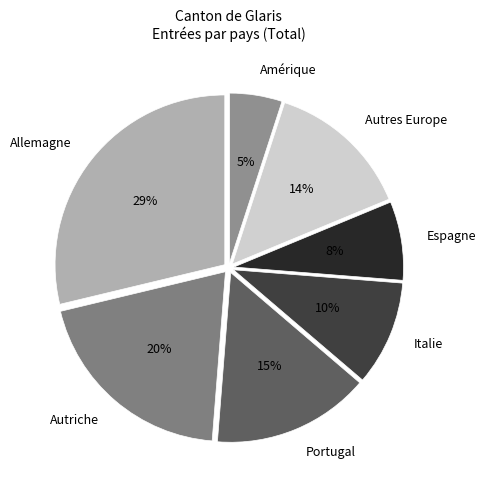

Rank the categories by value from highest to lowest.

Allemagne, Autriche, Portugal, Autres Europe, Italie, Espagne, Amérique